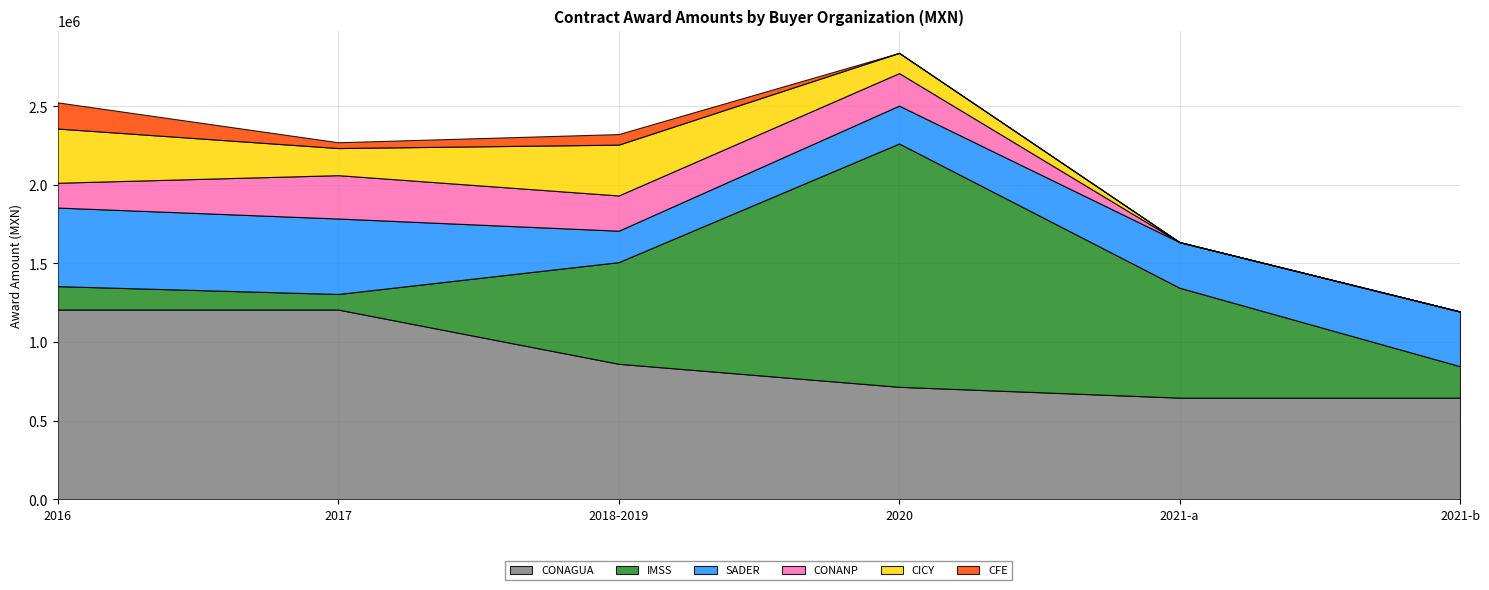

Is it true that CONANP equals 302047.0 at 2020?

False